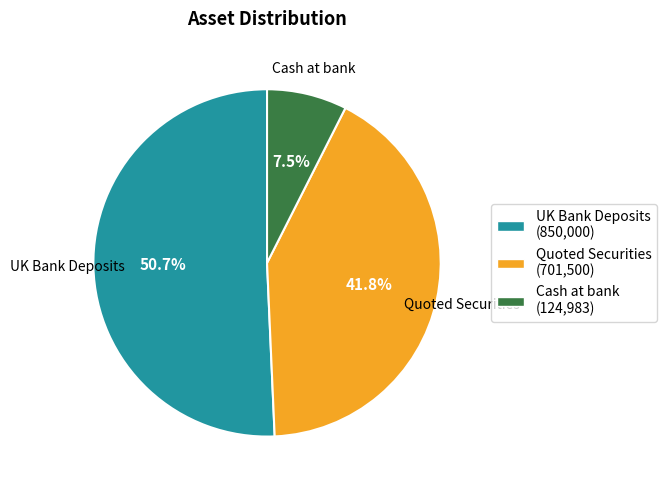

To the nearest percent, what is the average slice percentage?

33%